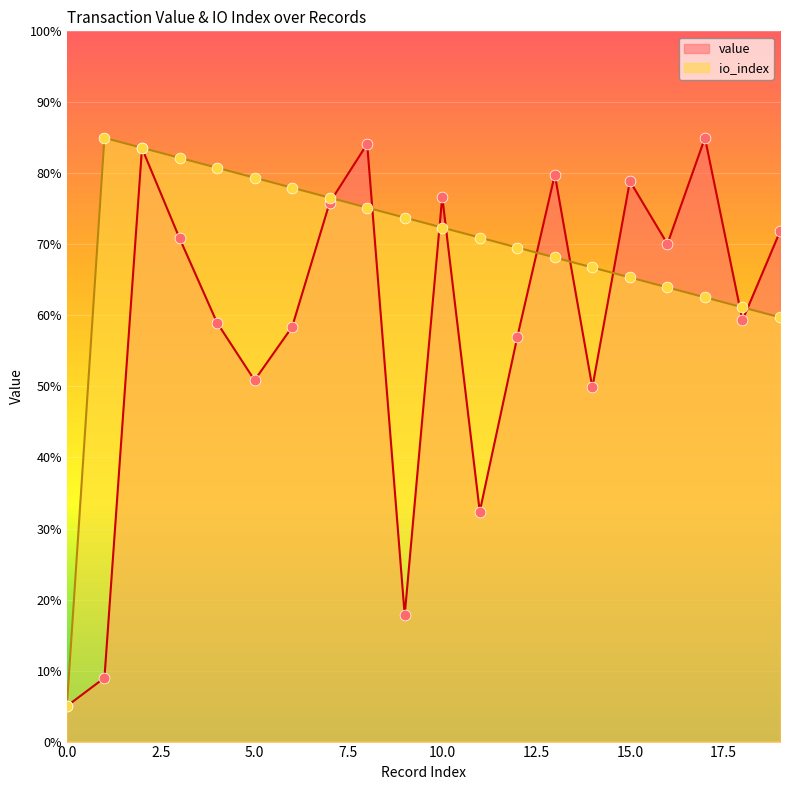

Which series reaches the minimum Y coordinate?

value